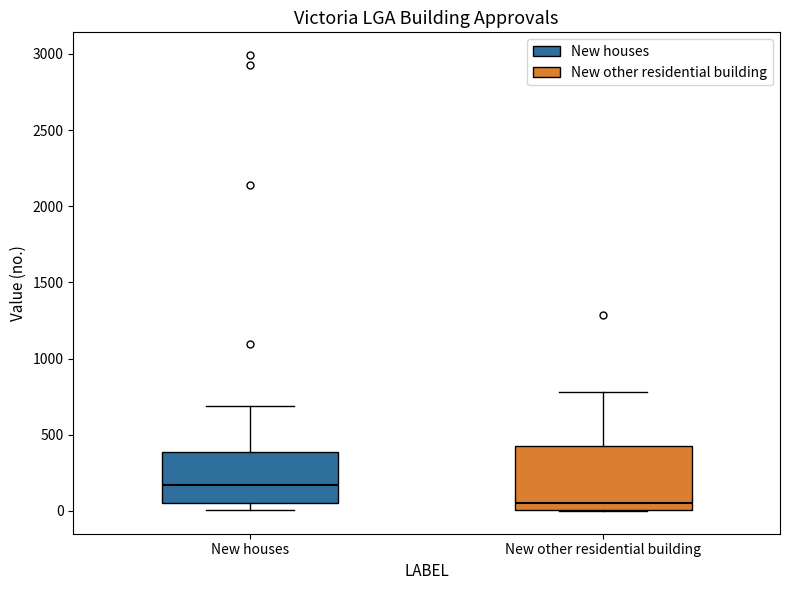

Which box is the tallest, from its lower edge to its upper edge?

New other residential building